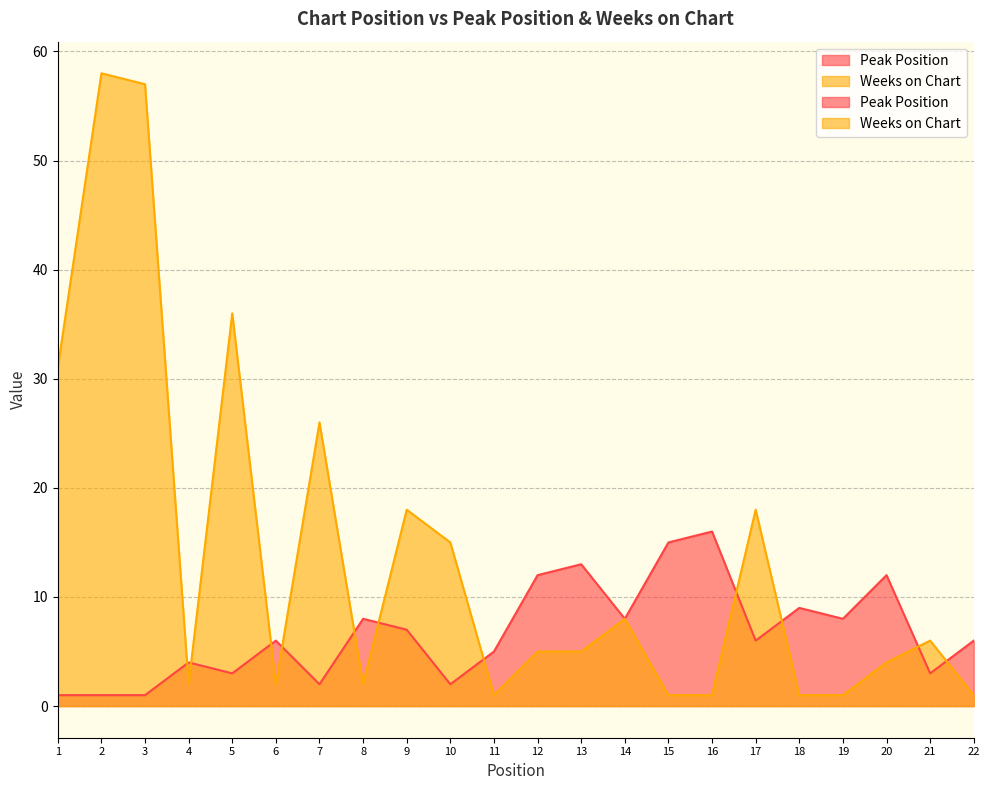

What is the highest value of the Weeks on Chart series?

58